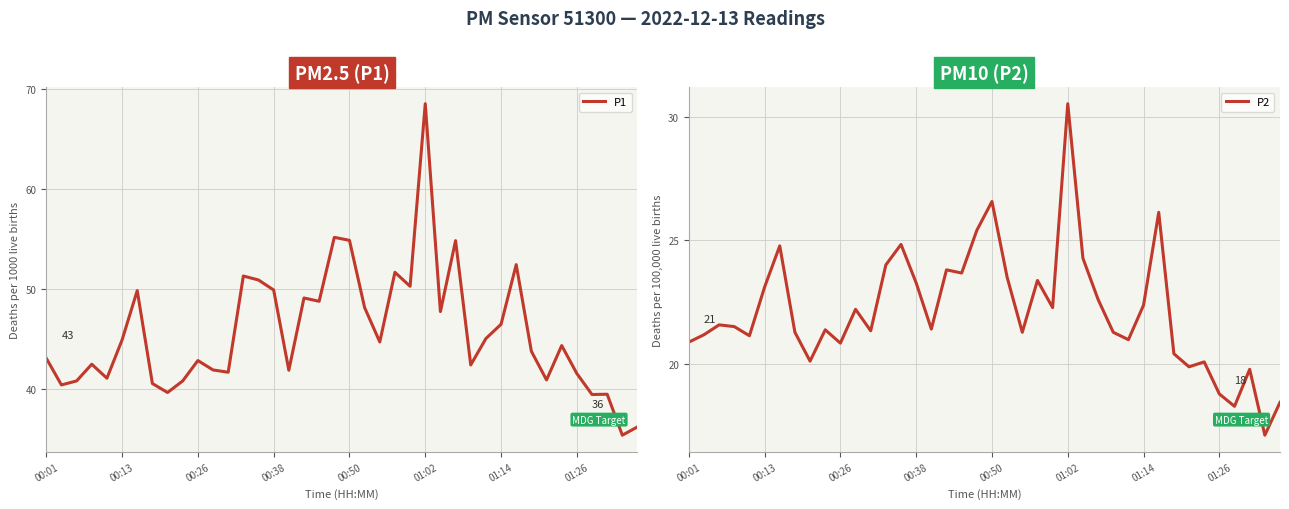

Which series has the widest spread of values?

P1